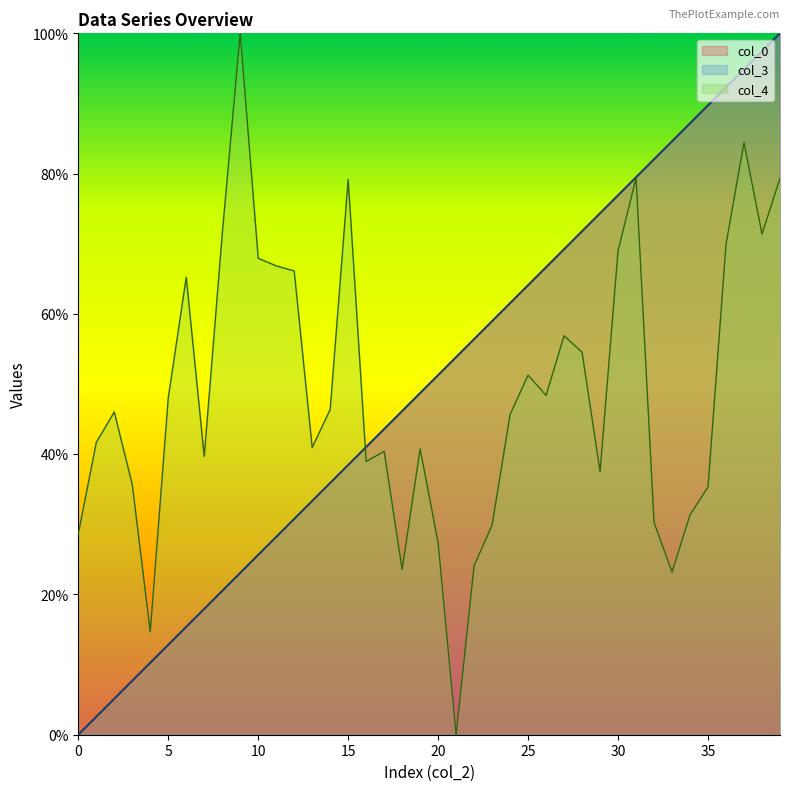

Between 0 and 25, which is larger?

25